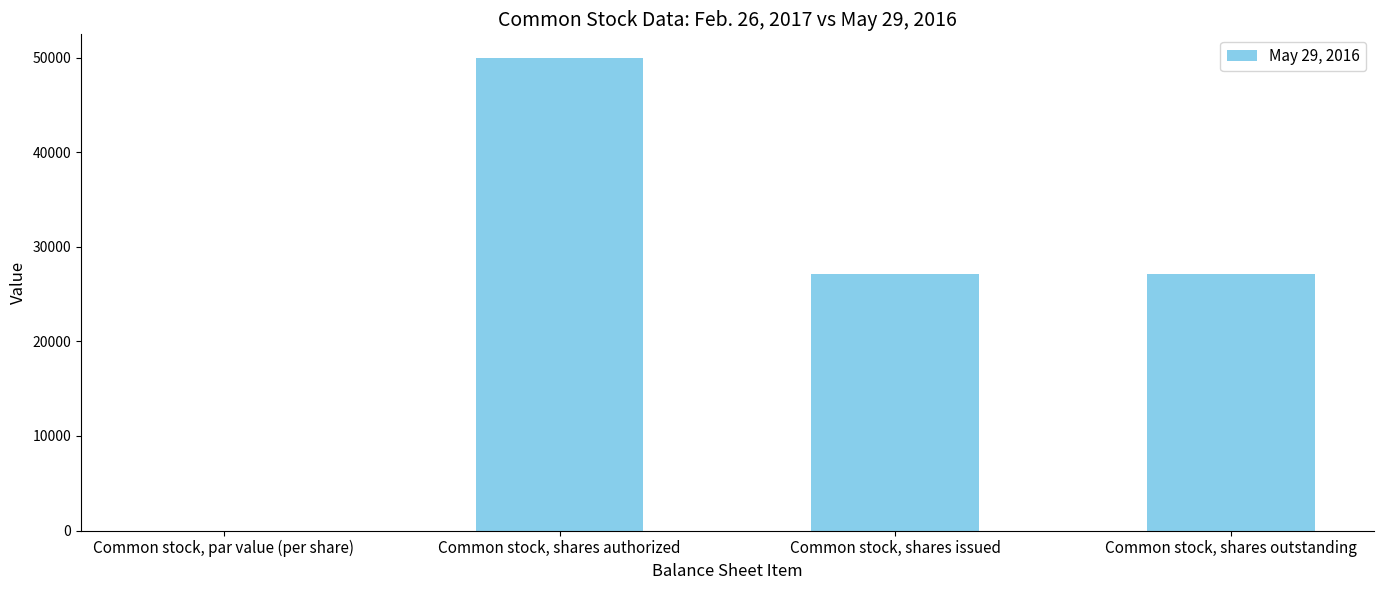

Which category has the highest value across all series?

Common stock, shares authorized